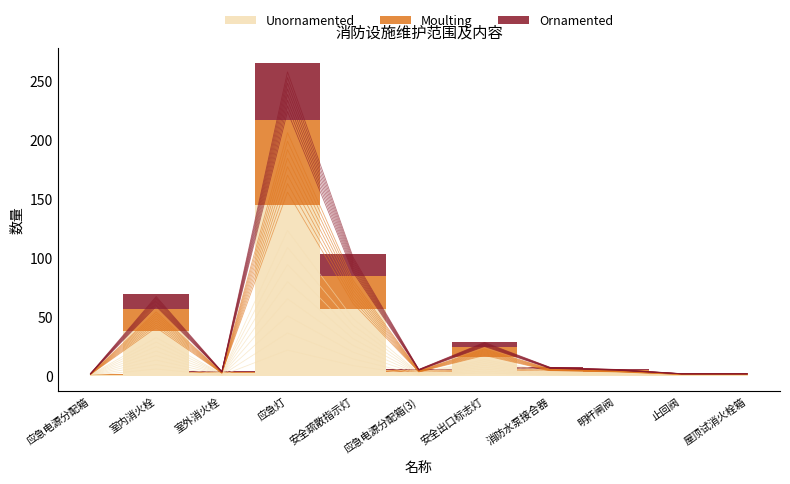

Is the value of Ornamented at 应急电源分配箱(3) greater than the value of Unornamented at 安全疏散指示灯?

No